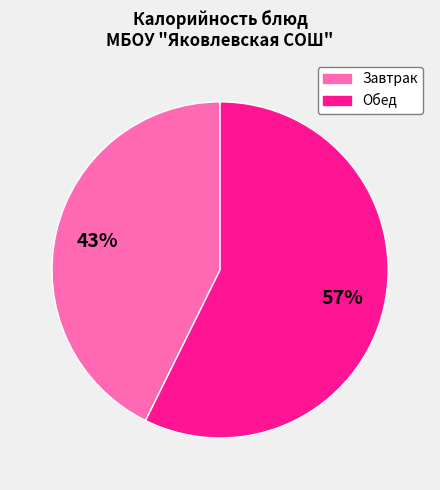

How many segments does this pie chart have?

2